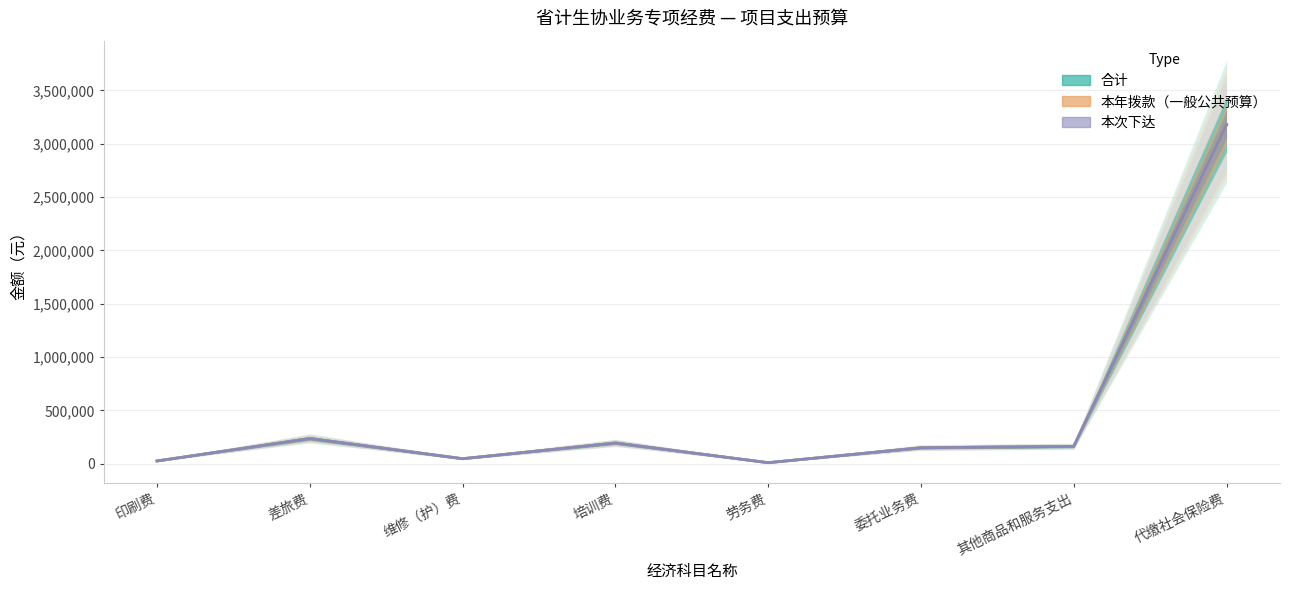

Does the chart display data point markers on the line(s)?

No